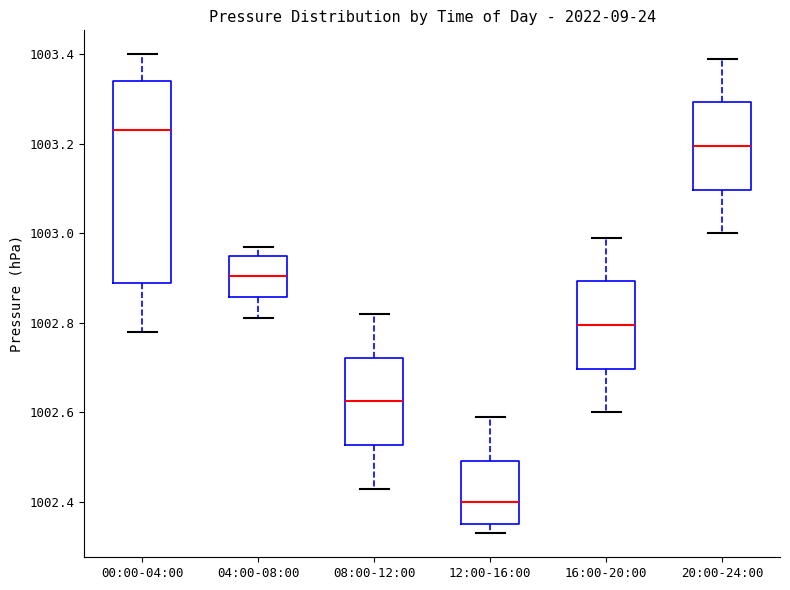

Where does the upper whisker of the box for 16:00-20:00 end on the y-axis? The values are not printed on the chart, so give them approximately, as read against the axis.

1003.00